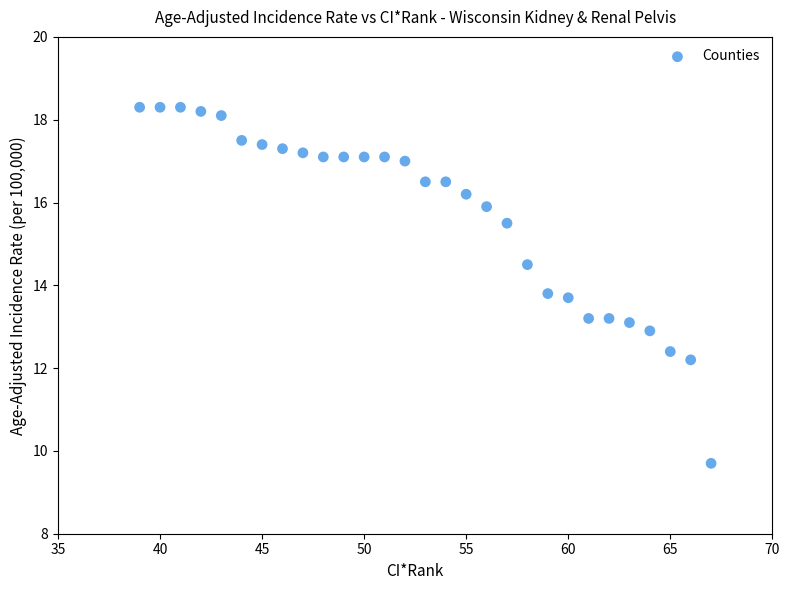

What is the range of X values (max minus min)?

28.0